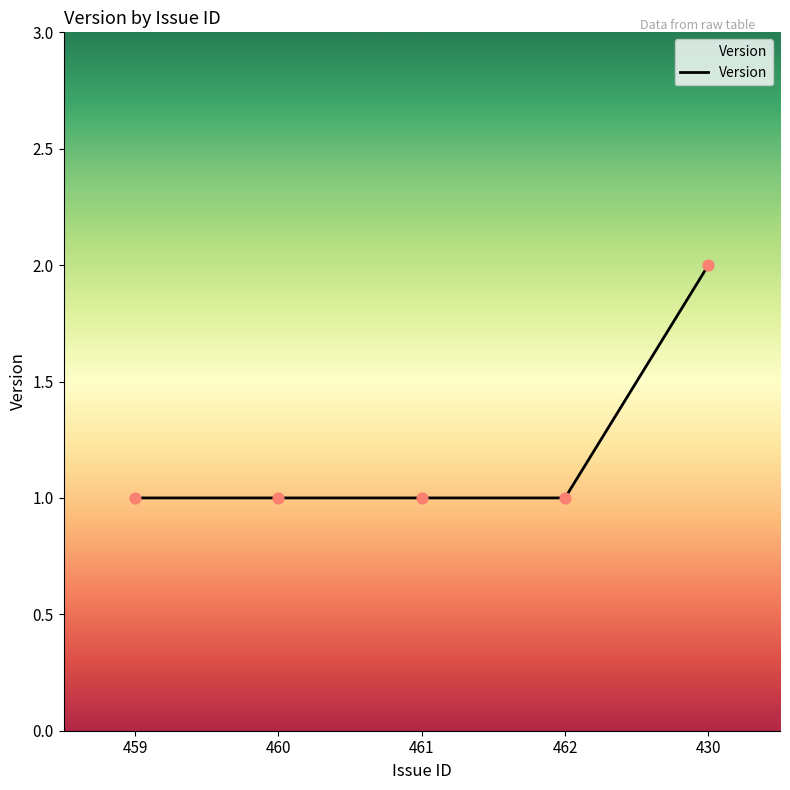

What is the ratio of the value at 461 to the value at 462?

1.0